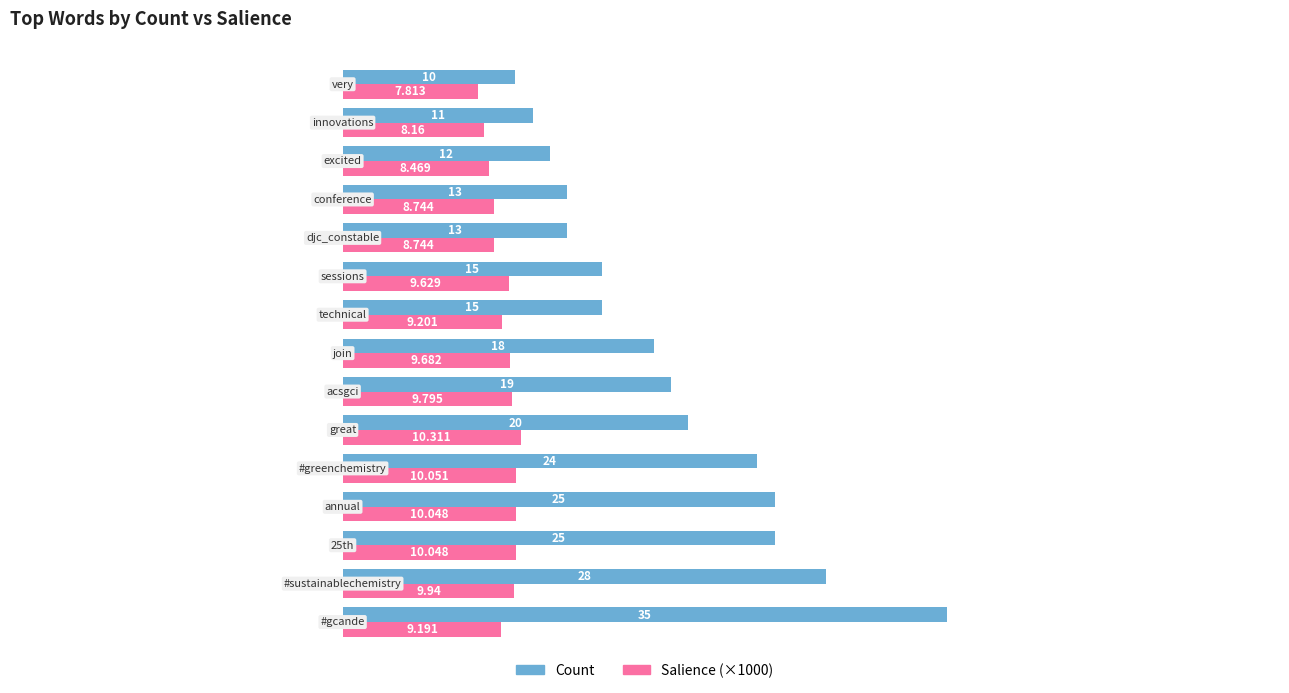

What is the highest value of the Count series?

35.0